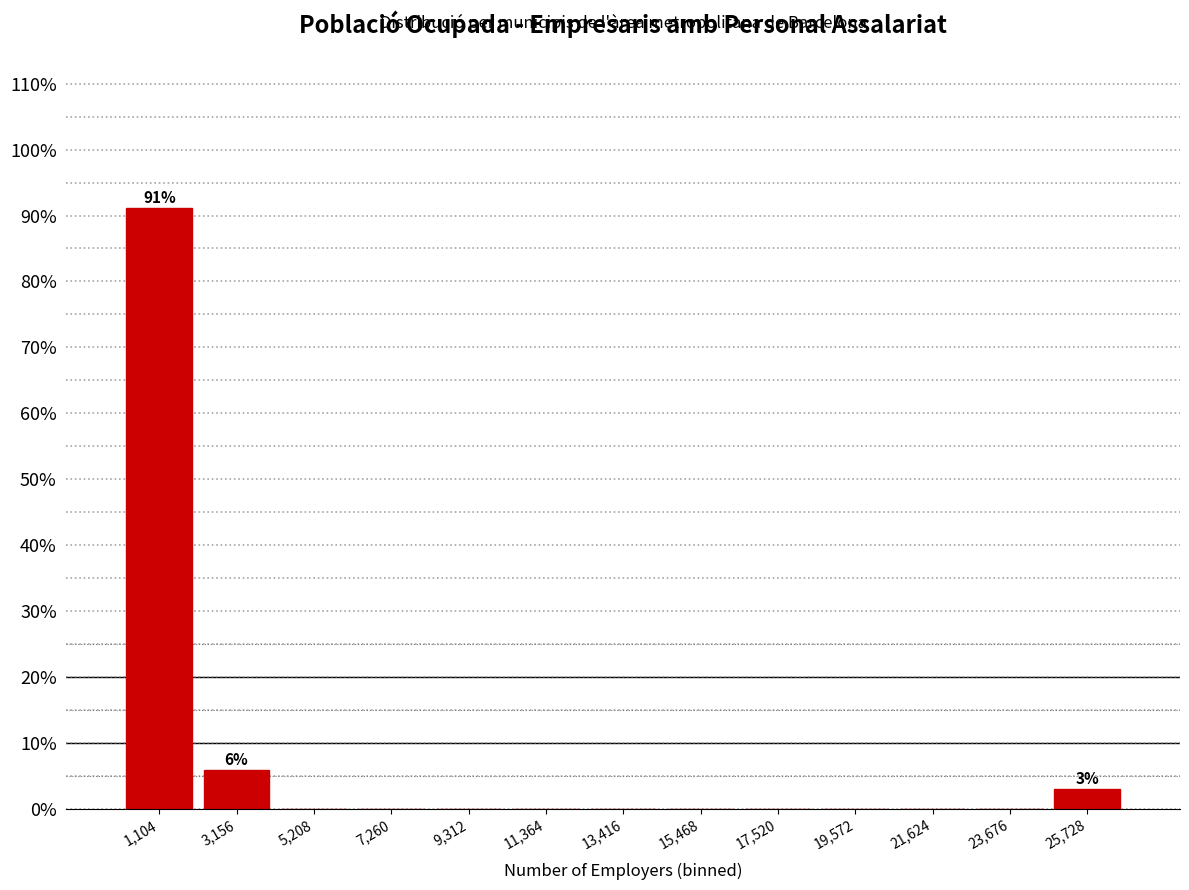

Over which range of the x-axis is the bar tallest?

0 to 2000